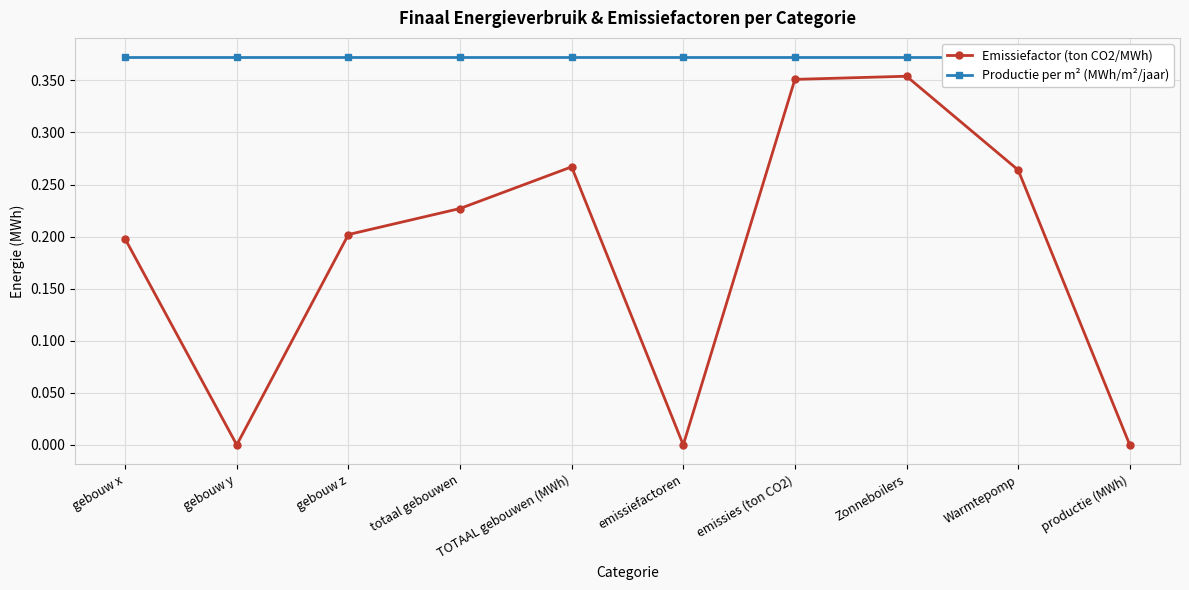

Is this an area chart (filled region under the line)?

No